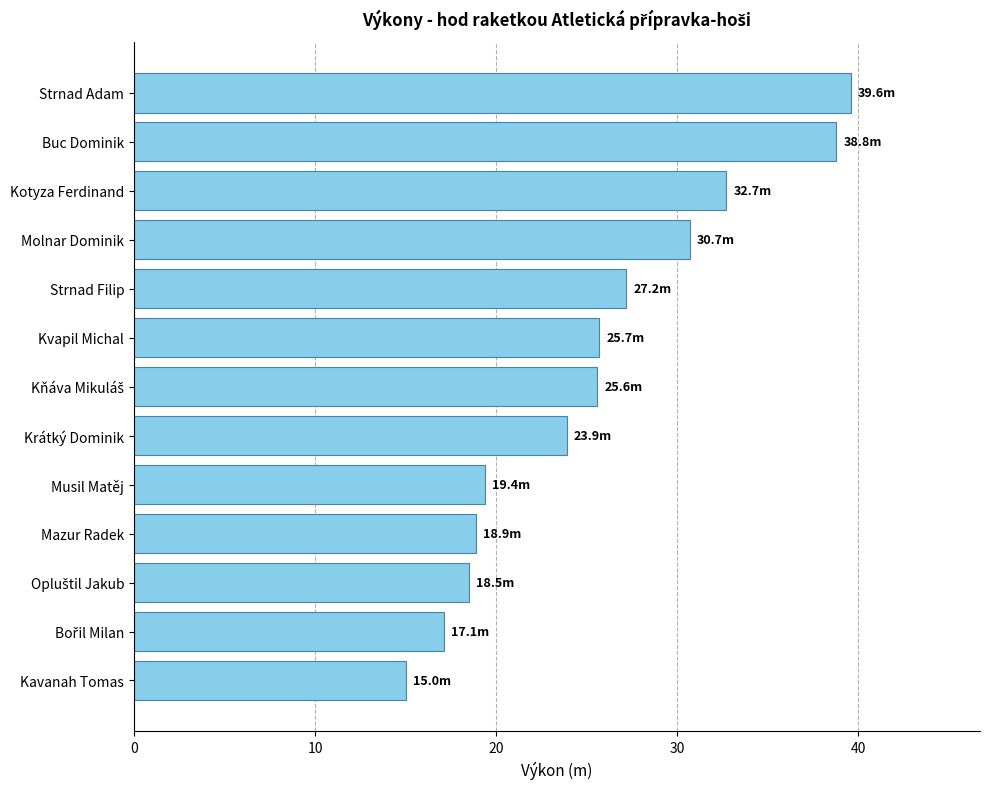

What is the difference between the second highest and minimum values?

23.8